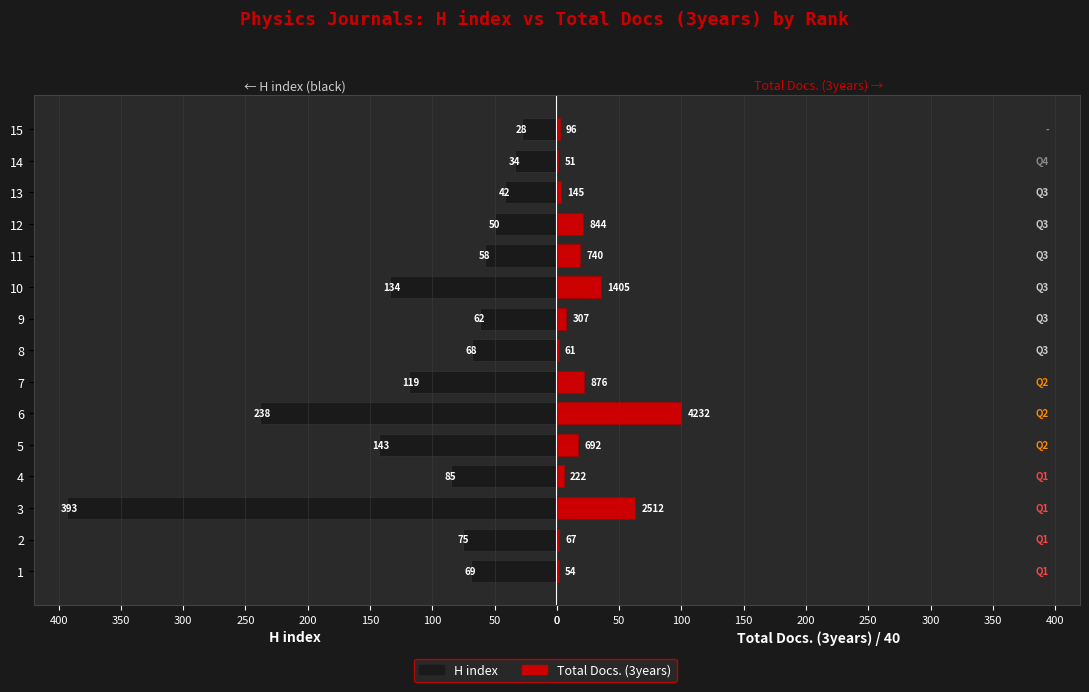

How many bars are there in total?

30